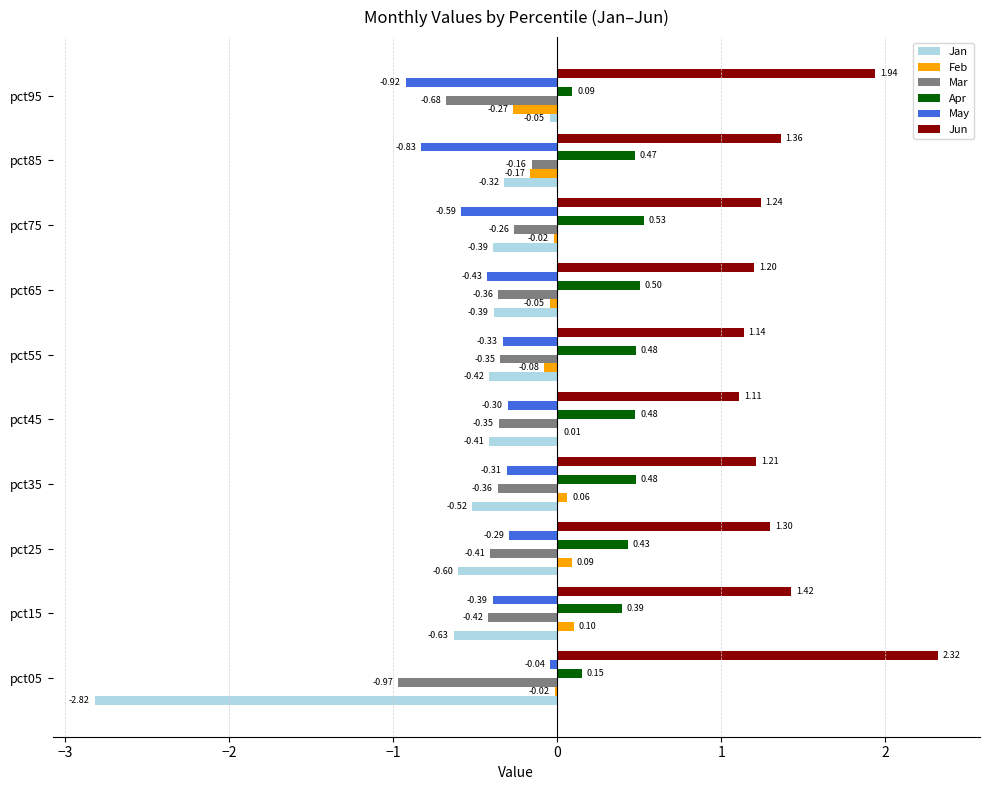

At which category is the sum across all series the highest?

pct35